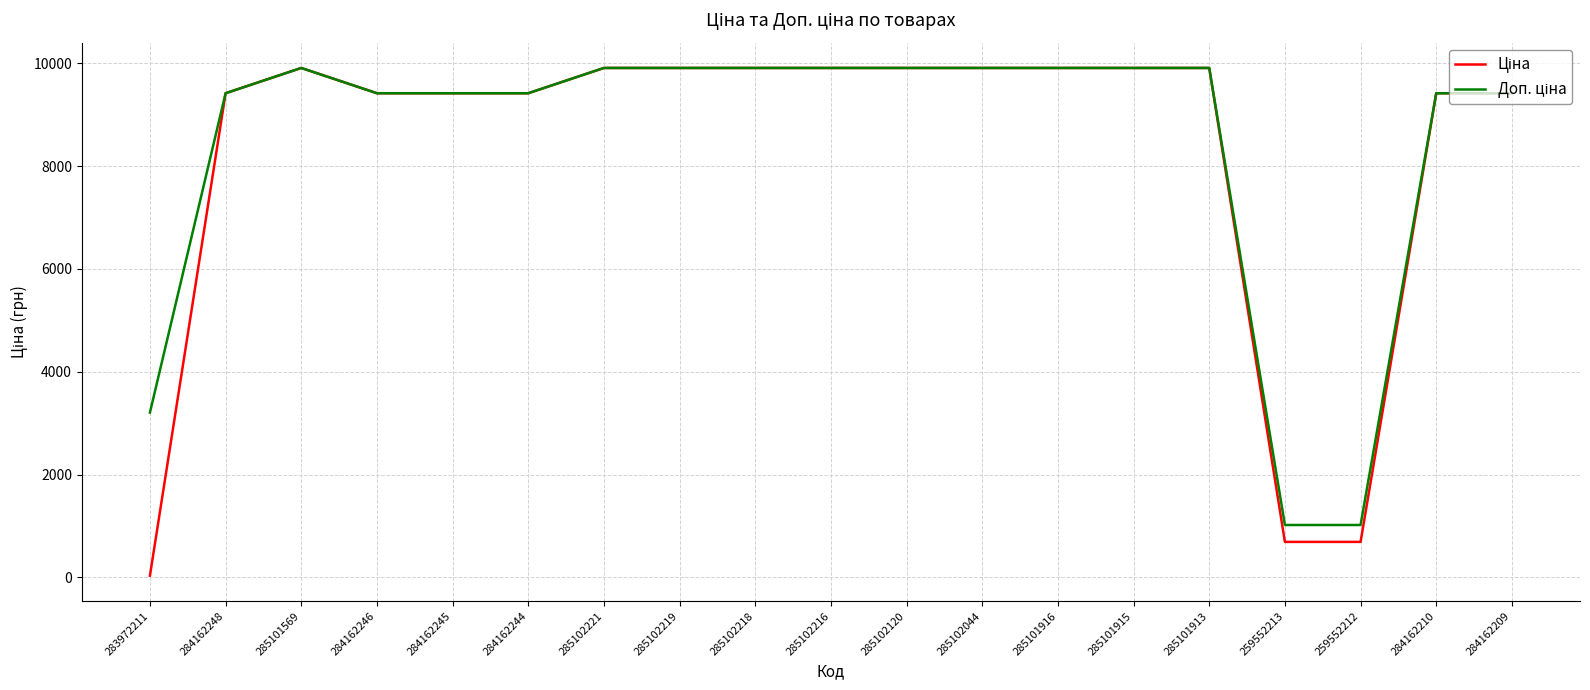

At which category does the chart reach its minimum across all series?

283972211